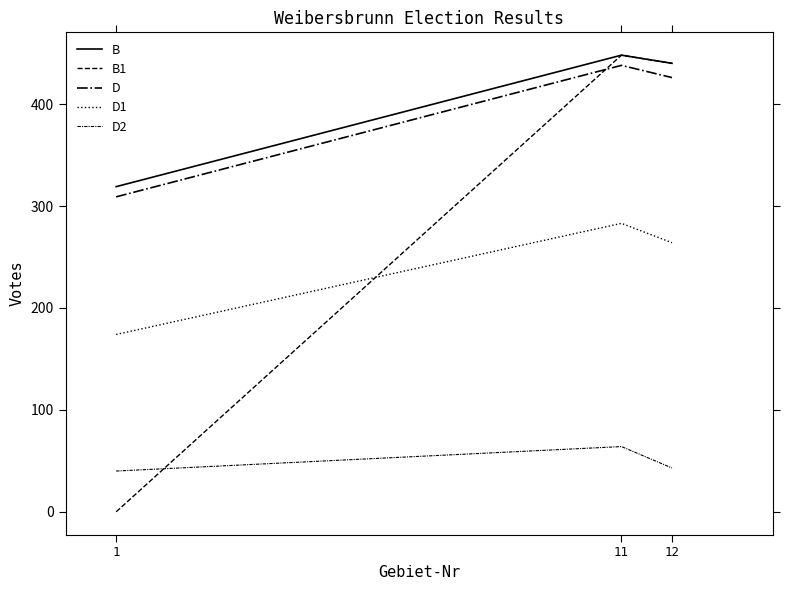

Reading right to left, list all the values displayed in this chart.

B: 12=440	11=448	1=319
B1: 12=440	11=448	1=0
D: 12=426	11=438	1=309
D1: 12=264	11=283	1=174
D2: 12=43	11=64	1=40